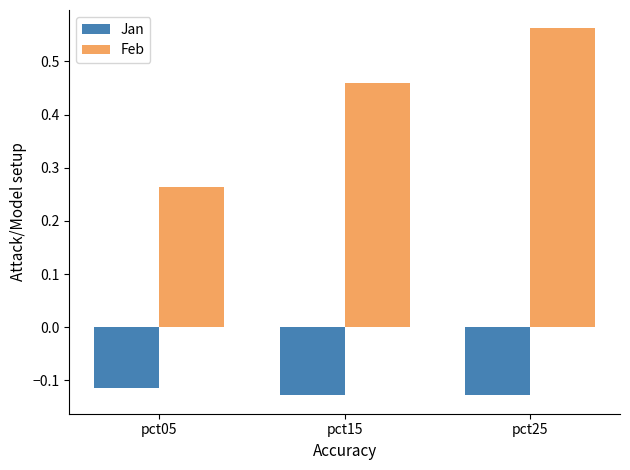

Between pct05 and pct15, which series saw the biggest shift?

Feb